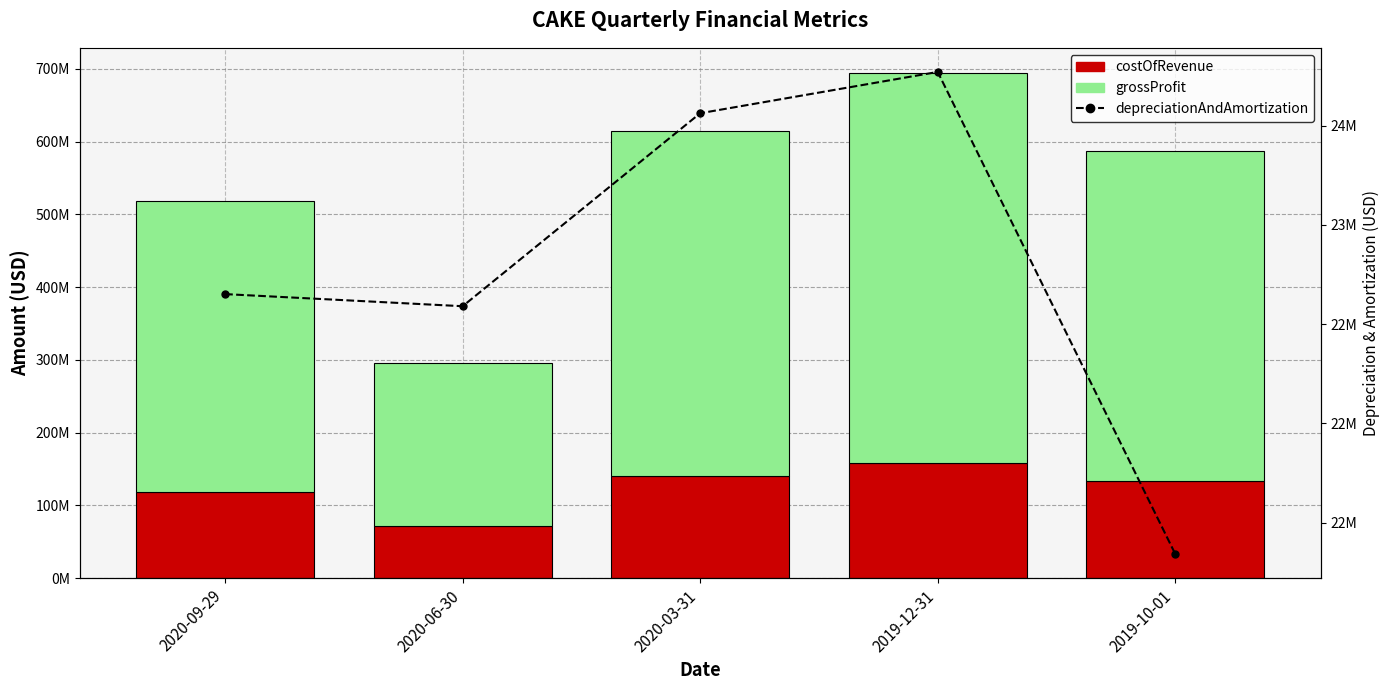

The value of depreciationAndAmortization at 2020-06-30 is 22590000. True or false?

True